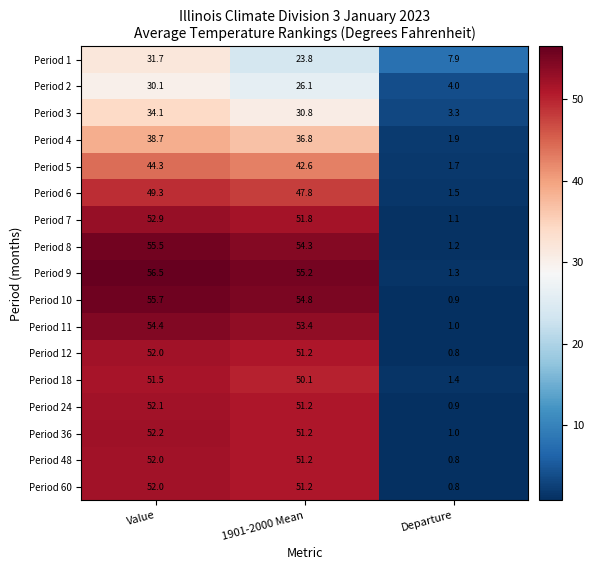

What is the difference between the maximum and second lowest values in the Period 11 series?

1.0